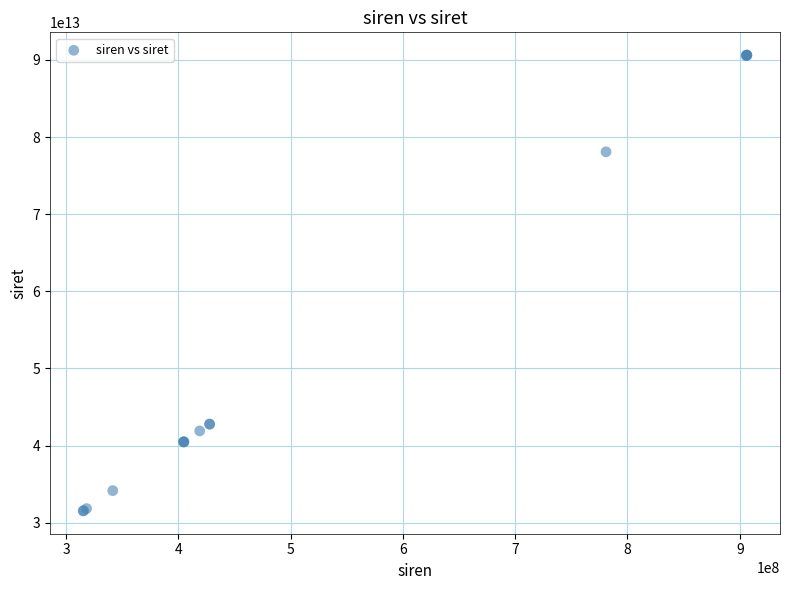

What Y value in the scatter plot is closest to 61077006500015?

78087018400014